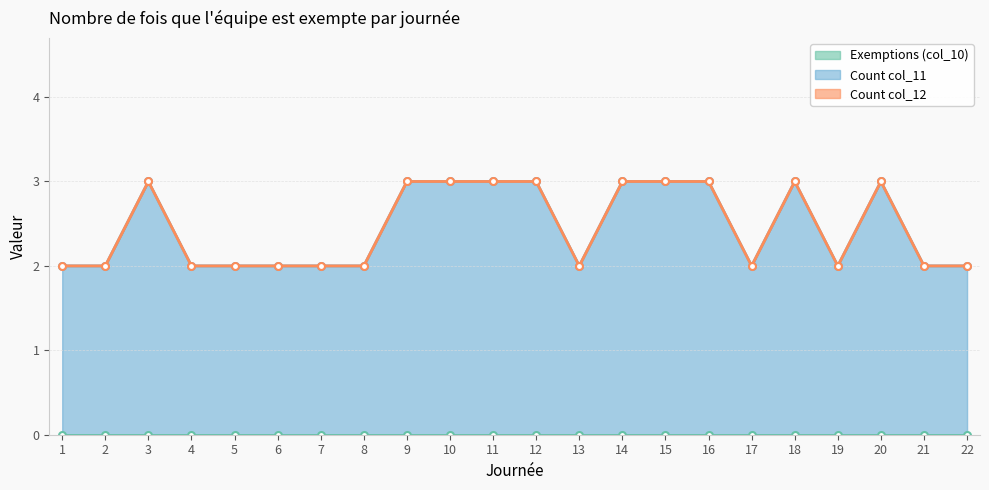

Which series has the widest spread of values?

Count col_11